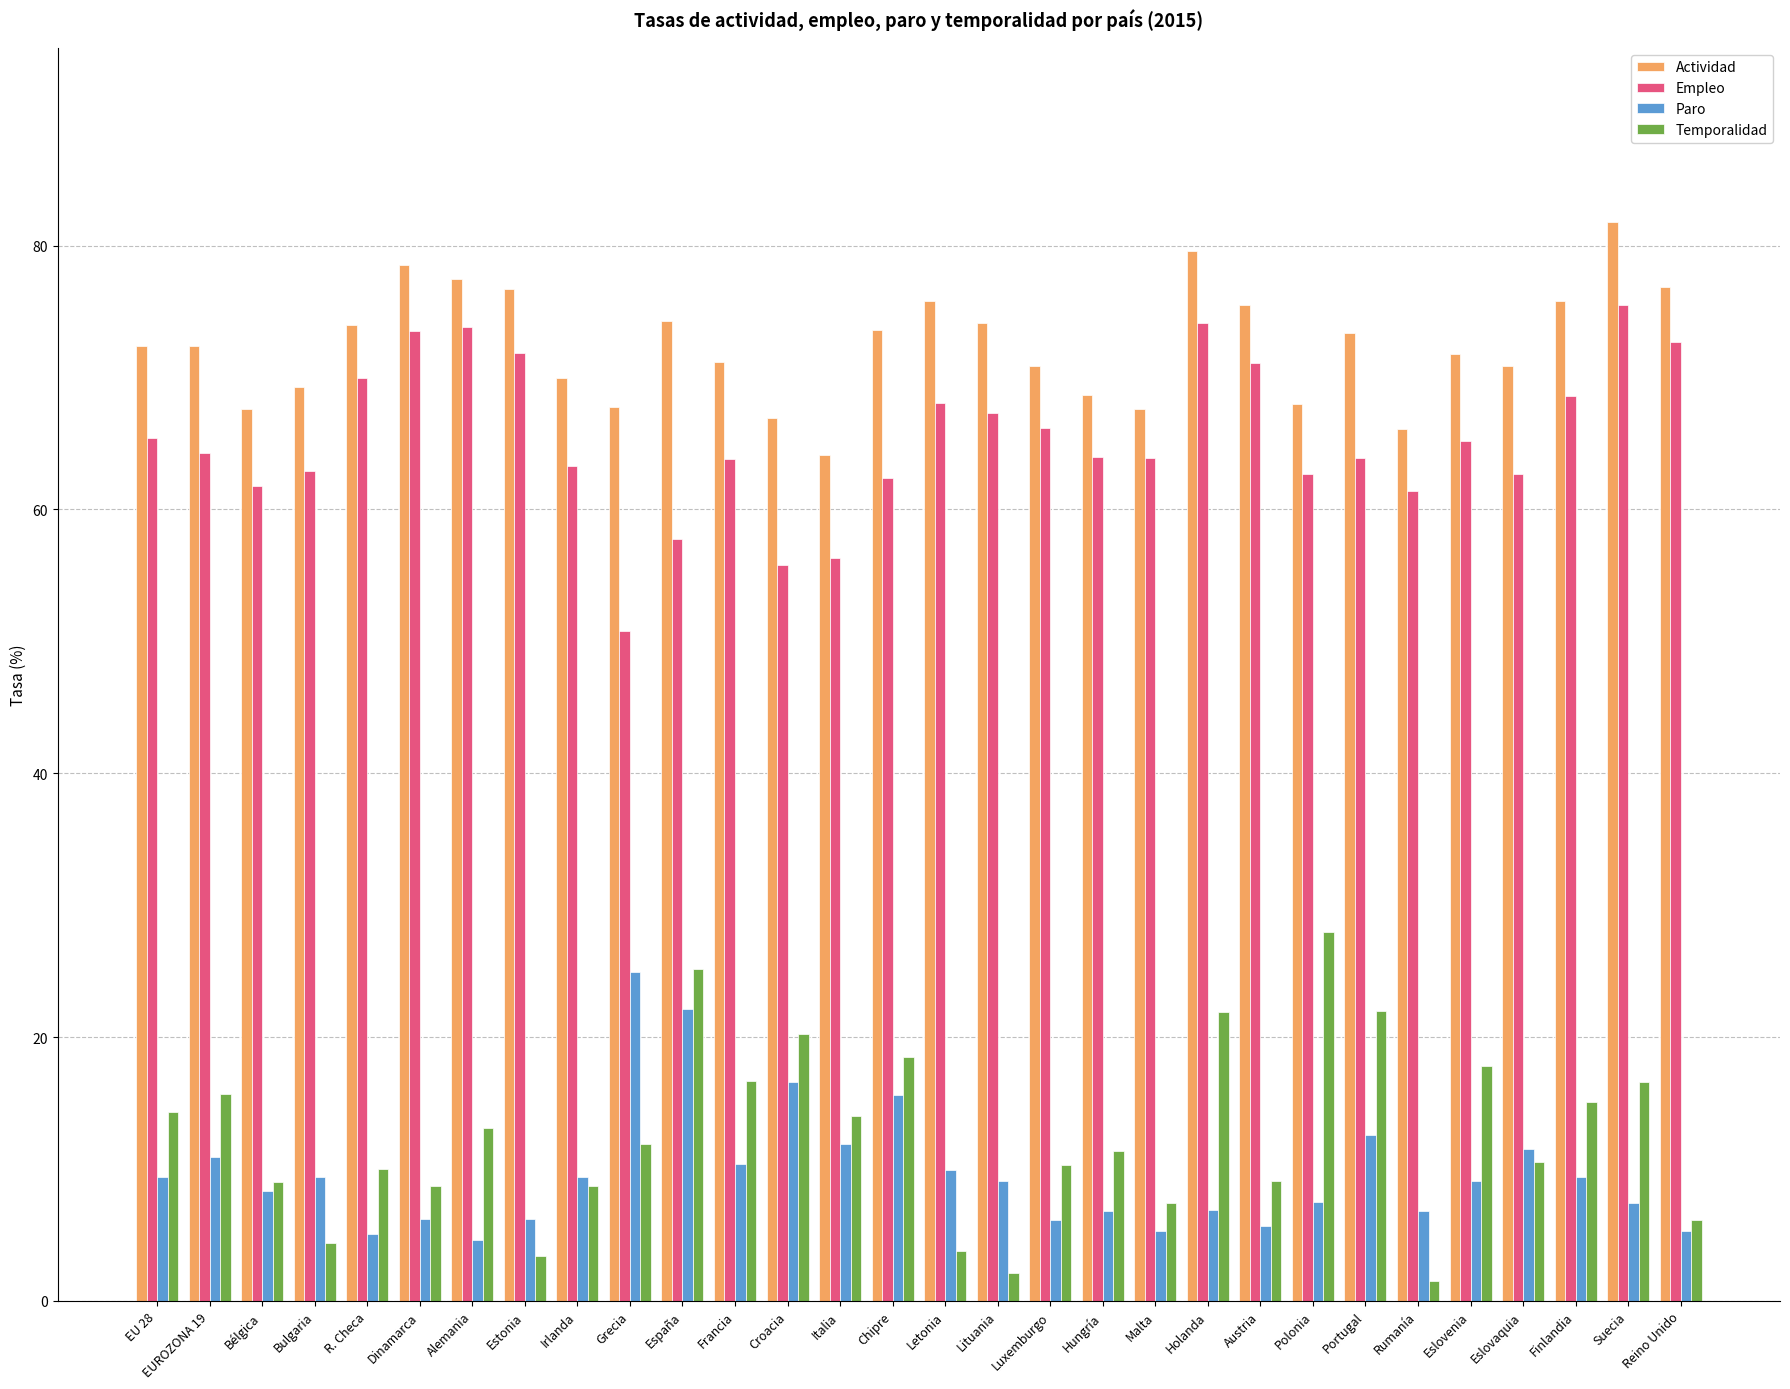

What value does the Paro series have at Italia?

11.9